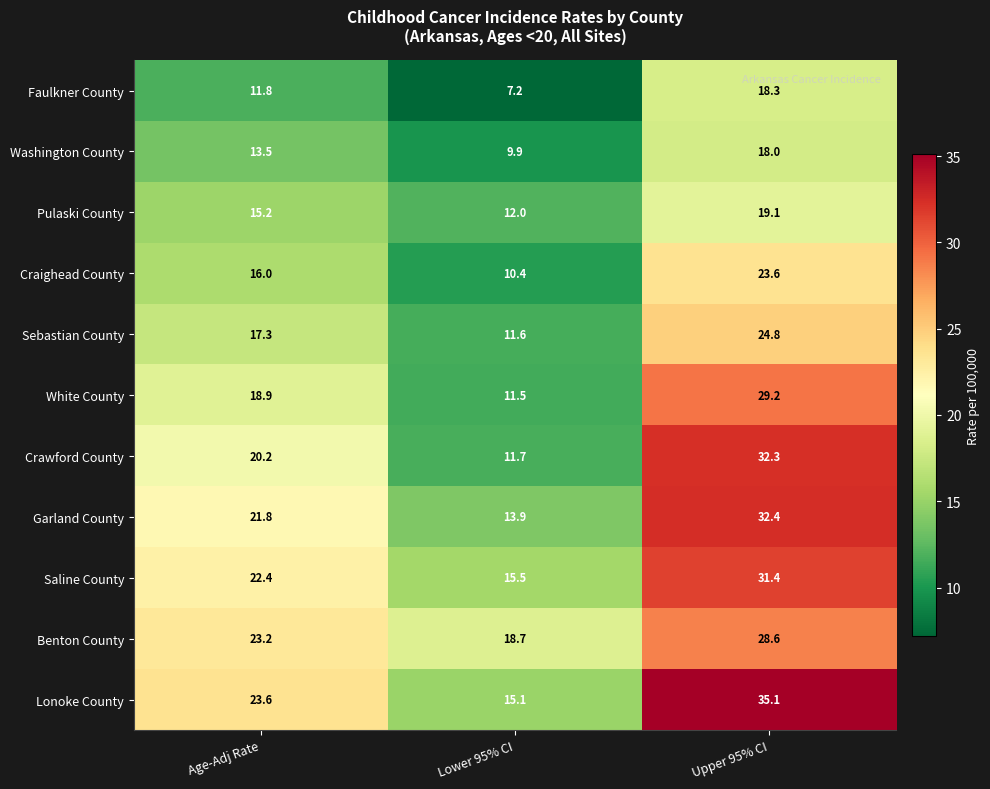

True or false: Pulaski County has a value of 19.2 at Lower 95% CI.

False